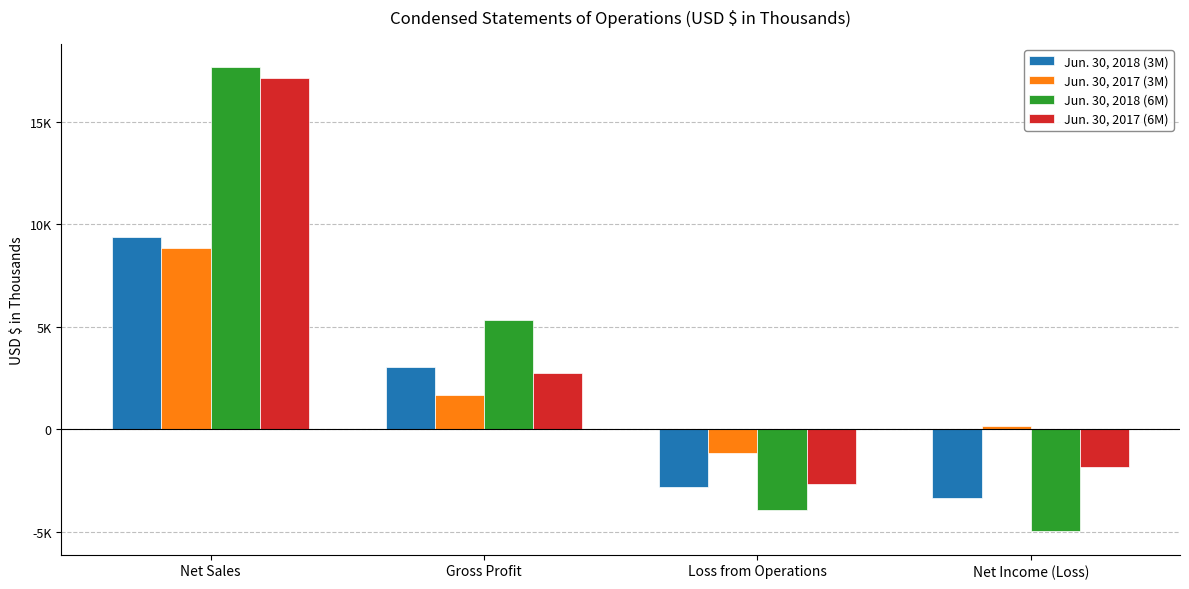

What is the difference between the maximum and minimum values in the Jun. 30, 2018 (6M) series?

22668